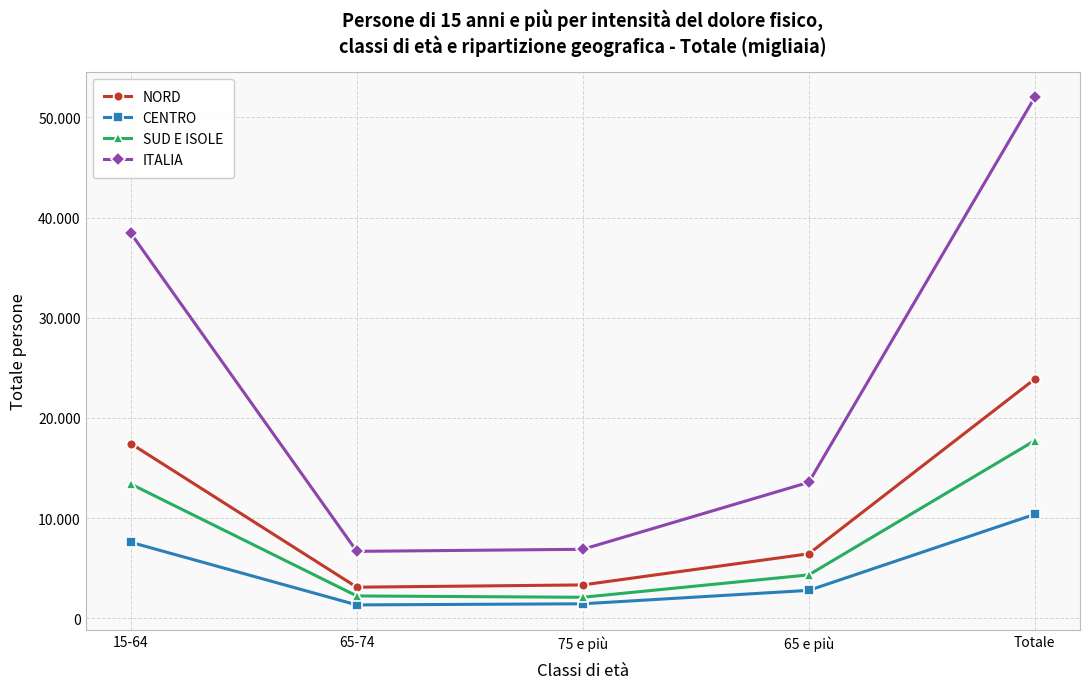

List the series in order of their peak value, highest first.

ITALIA, NORD, SUD E ISOLE, CENTRO